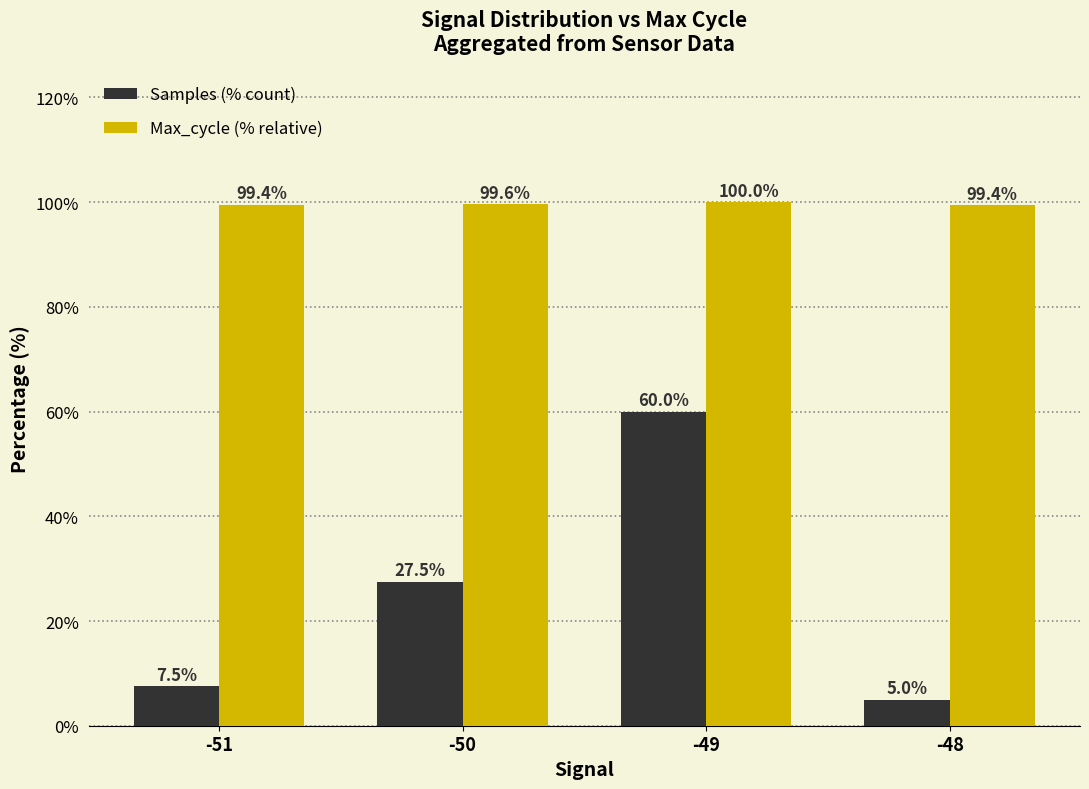

Reading left to right, what are all the values shown in this chart?

Samples (% count): -51=7.5	-50=27.5	-49=60.0	-48=5.0
Max_cycle (% relative): -51=99.4	-50=99.6	-49=100.0	-48=99.4